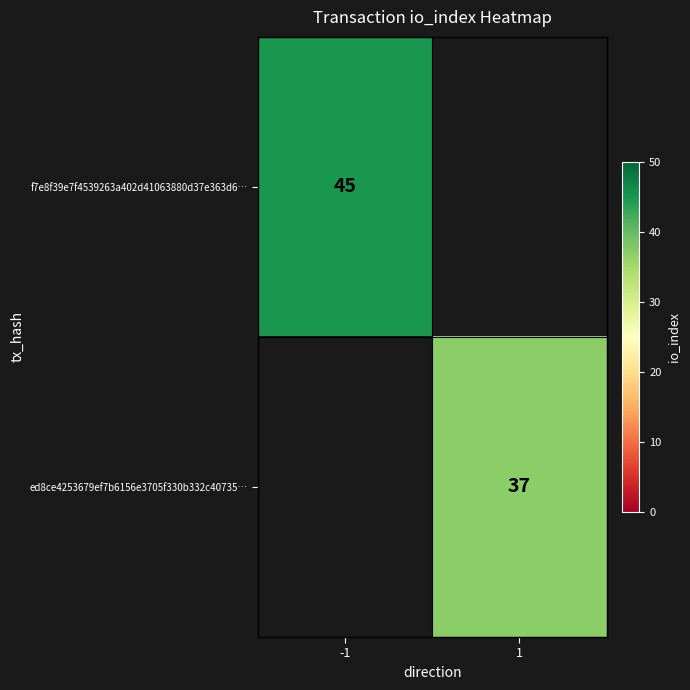

Is the value of ed8ce4253679ef7b6156e3705f330b332c40735… at 1 greater than the value of f7e8f39e7f4539263a402d41063880d37e363d6… at -1?

No